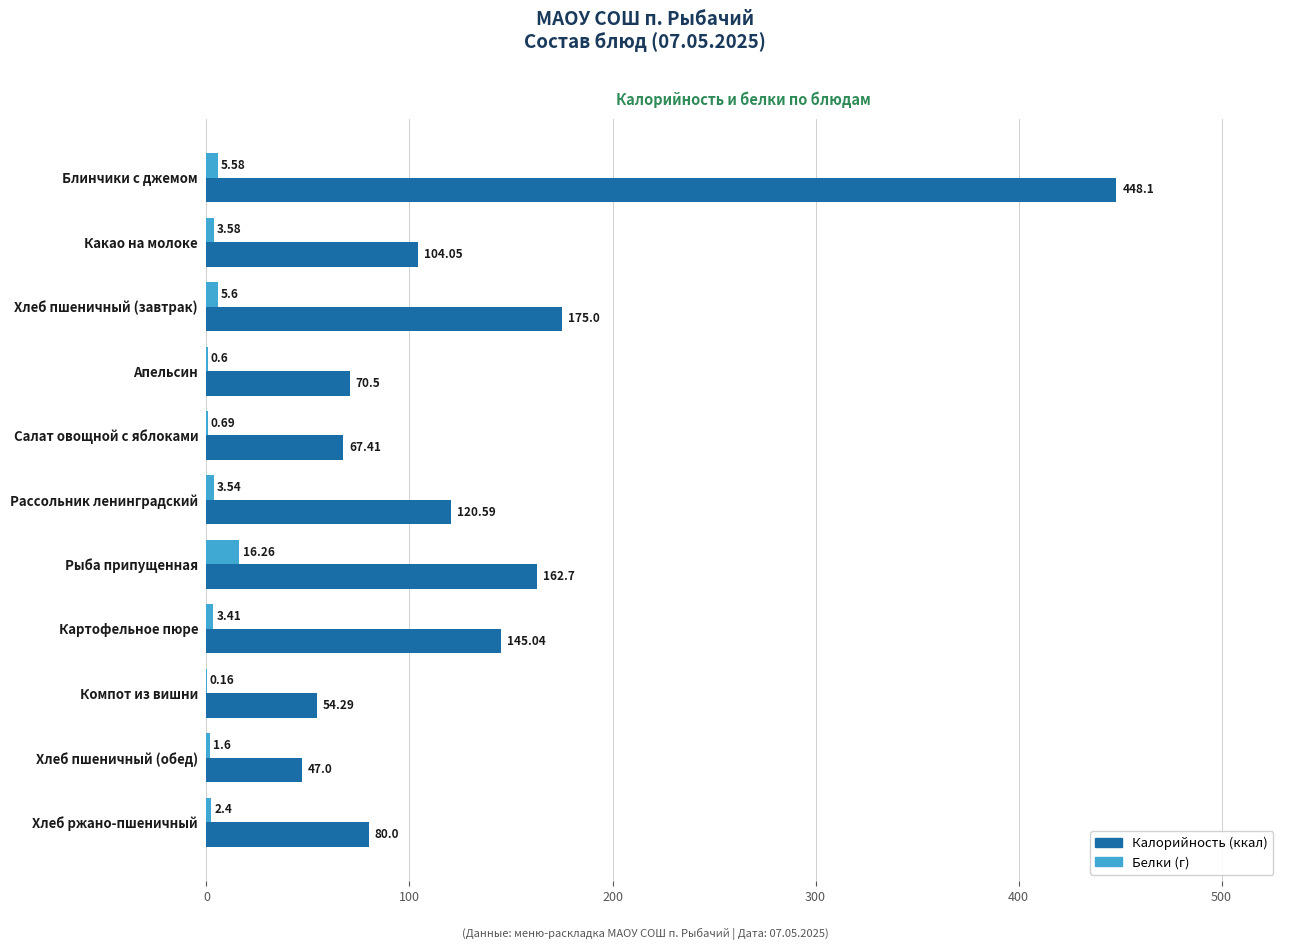

What is the total value across all series at Апельсин?

71.1